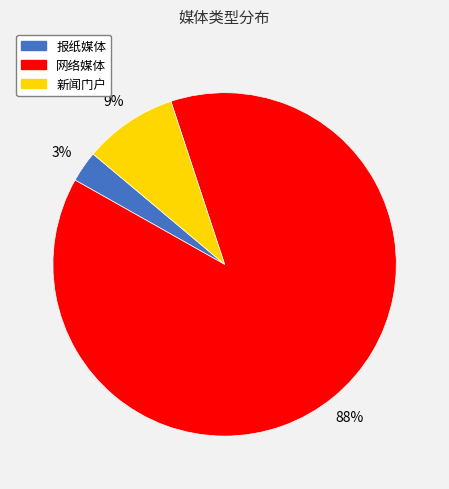

Is there a majority slice in this chart?

Yes